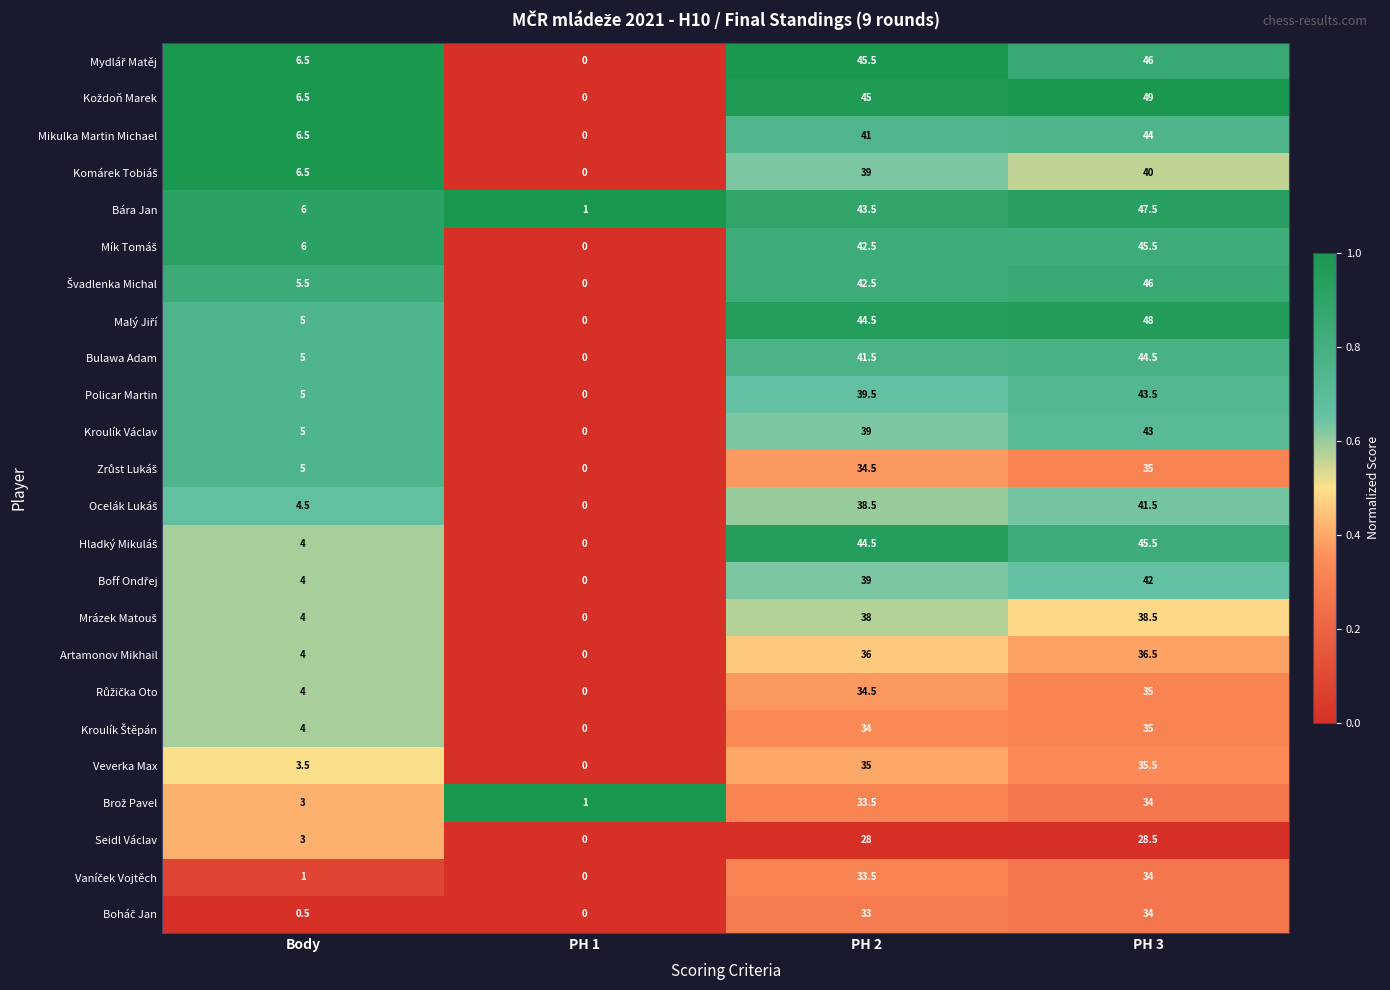

What is the difference between the highest and lowest values at Body?

6.0